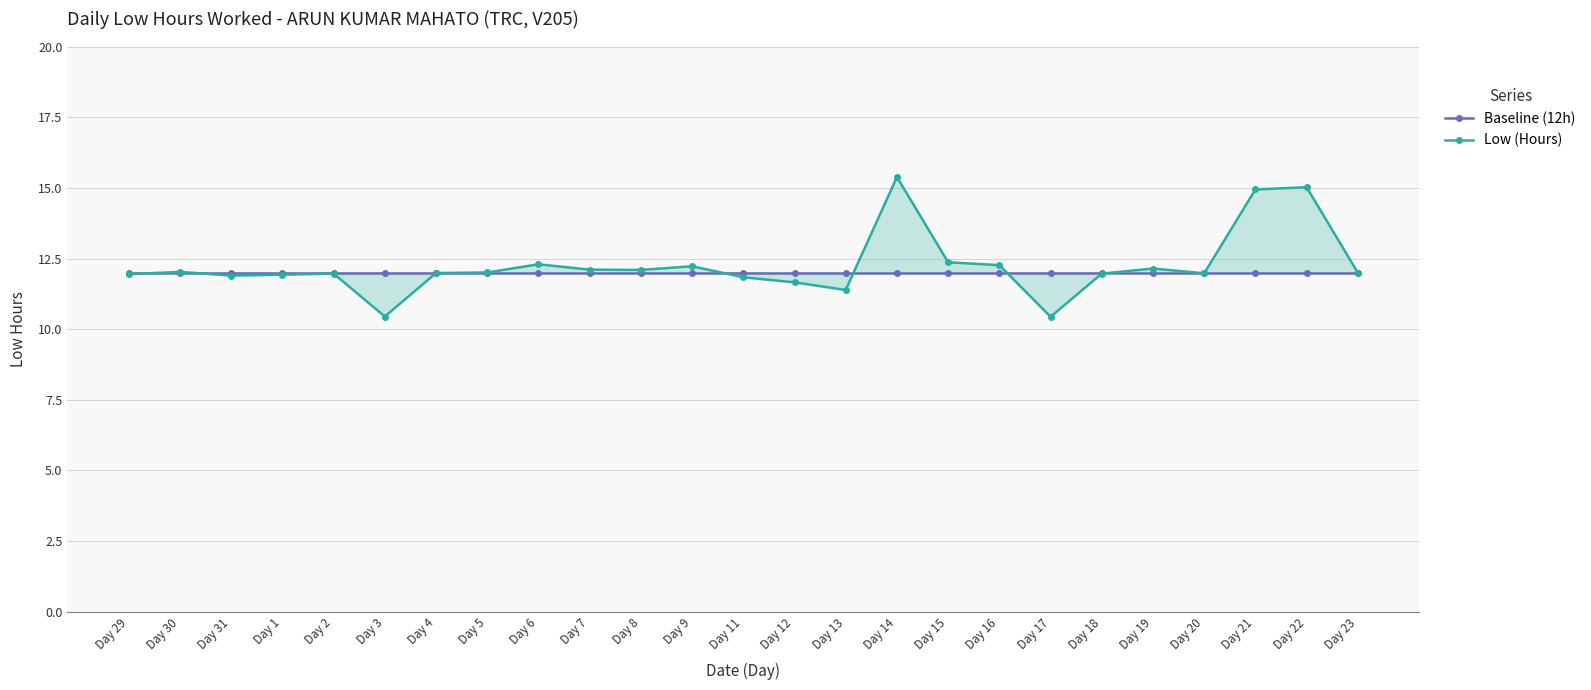

Reading left to right, extract all data points from this chart.

Baseline (12h): 12.0	12.0	12.0	12.0	12.0	12.0	12.0	12.0	12.0	12.0	12.0	12.0	12.0	12.0	12.0	12.0	12.0	12.0	12.0	12.0	12.0	12.0	12.0	12.0	12.0
Low (Hours): 11.9	12.0	11.9	11.9	12.0	10.4	12.0	12.0	12.3	12.1	12.1	12.2	11.8	11.7	11.4	15.4	12.4	12.3	10.4	12.0	12.2	12.0	14.9	15.0	12.0